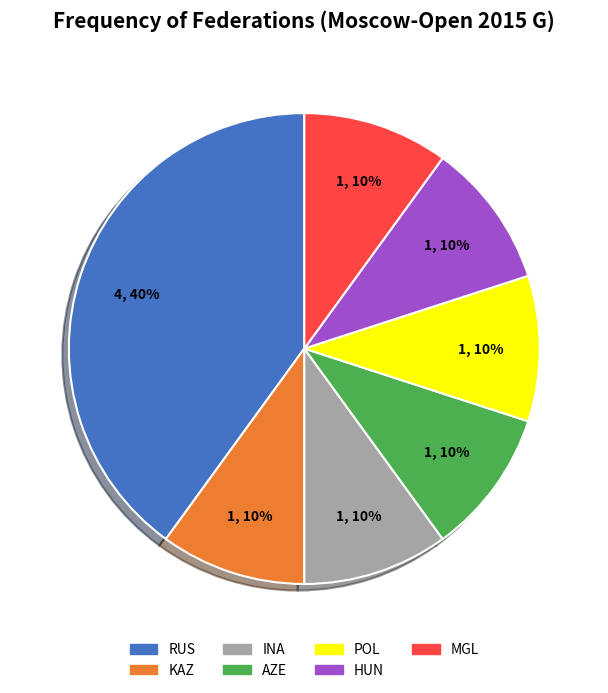

Is it true that MGL is 10% of the pie?

True